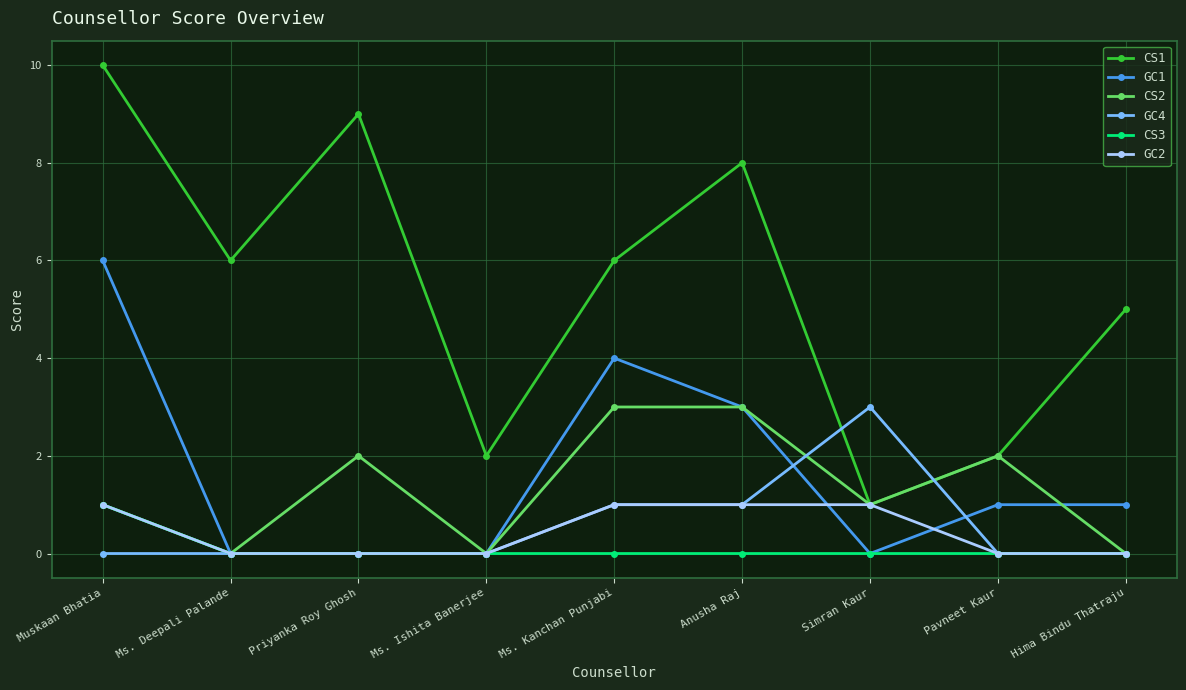

What are all the series names shown in the legend?

CS1, GC1, CS2, GC4, CS3, GC2